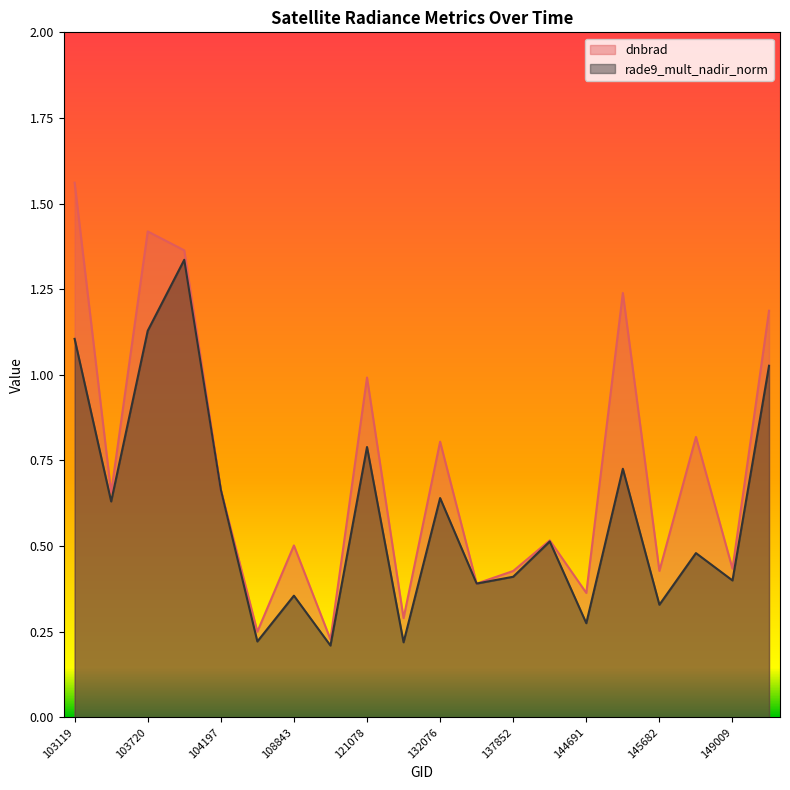

True or false: rade9_mult_nadir_norm has a value of 0.7 at 149402.

False